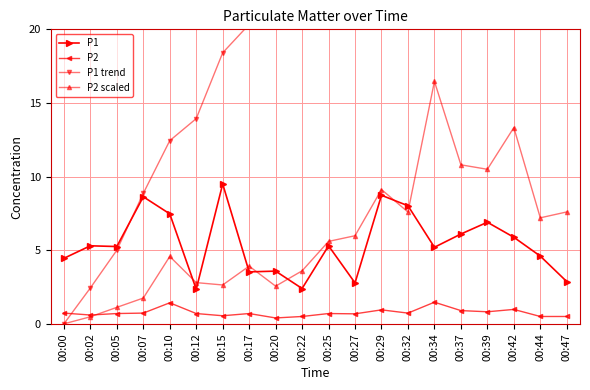

True or false: P1 has more than 0 interior local peaks.

True